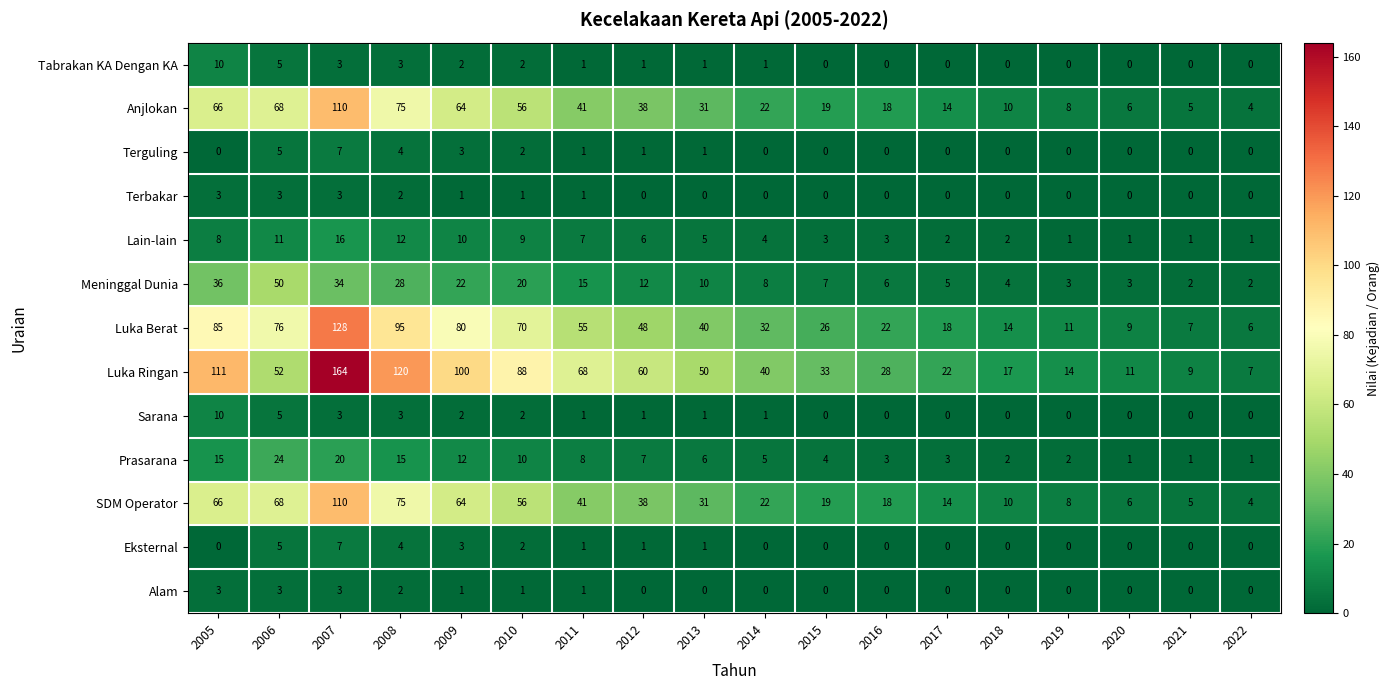

Which series has the widest spread of values?

Luka Ringan